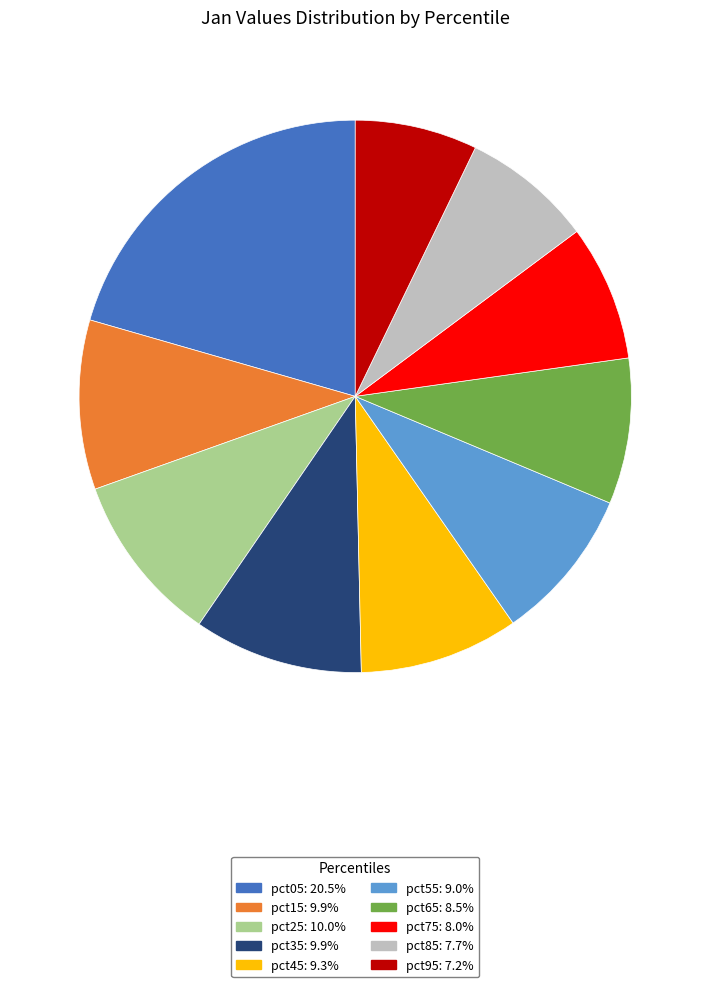

Is there any slice that represents more than half of the pie?

No